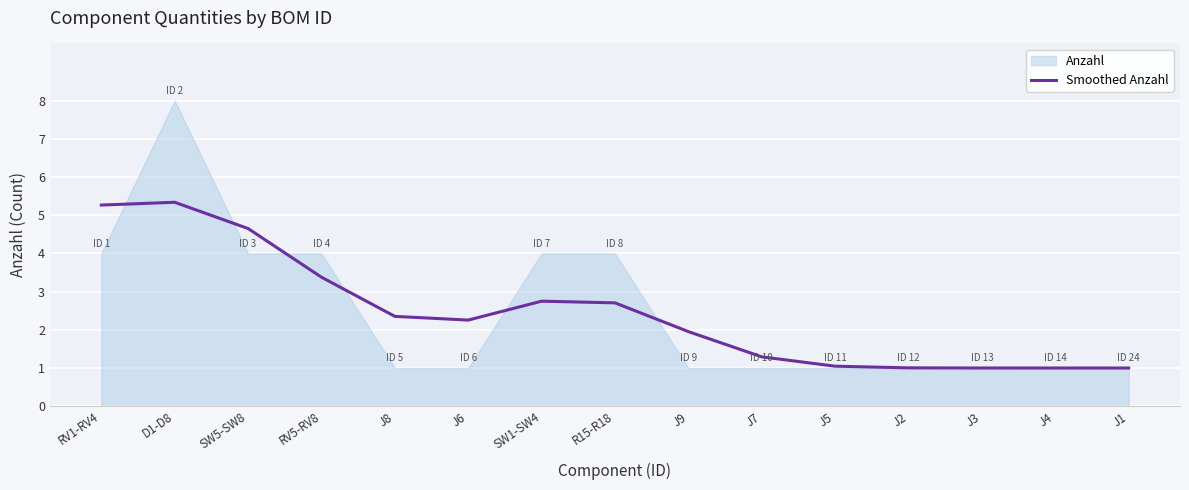

What is the sum of all values?

37.0